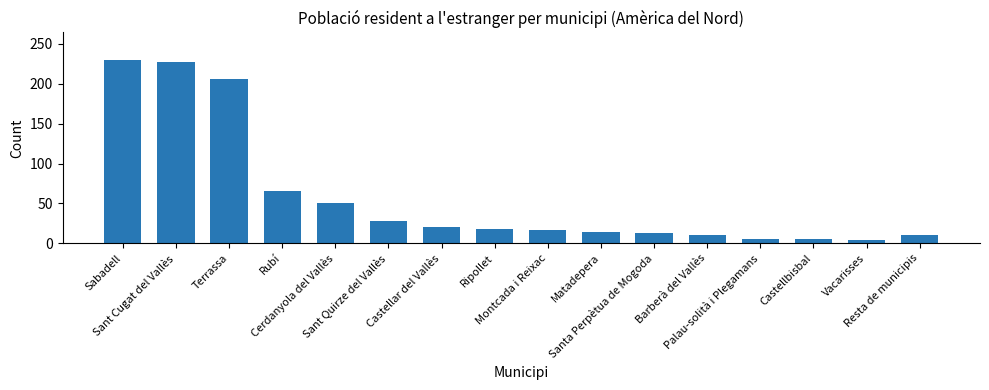

What is the maximum value shown in the chart?

230